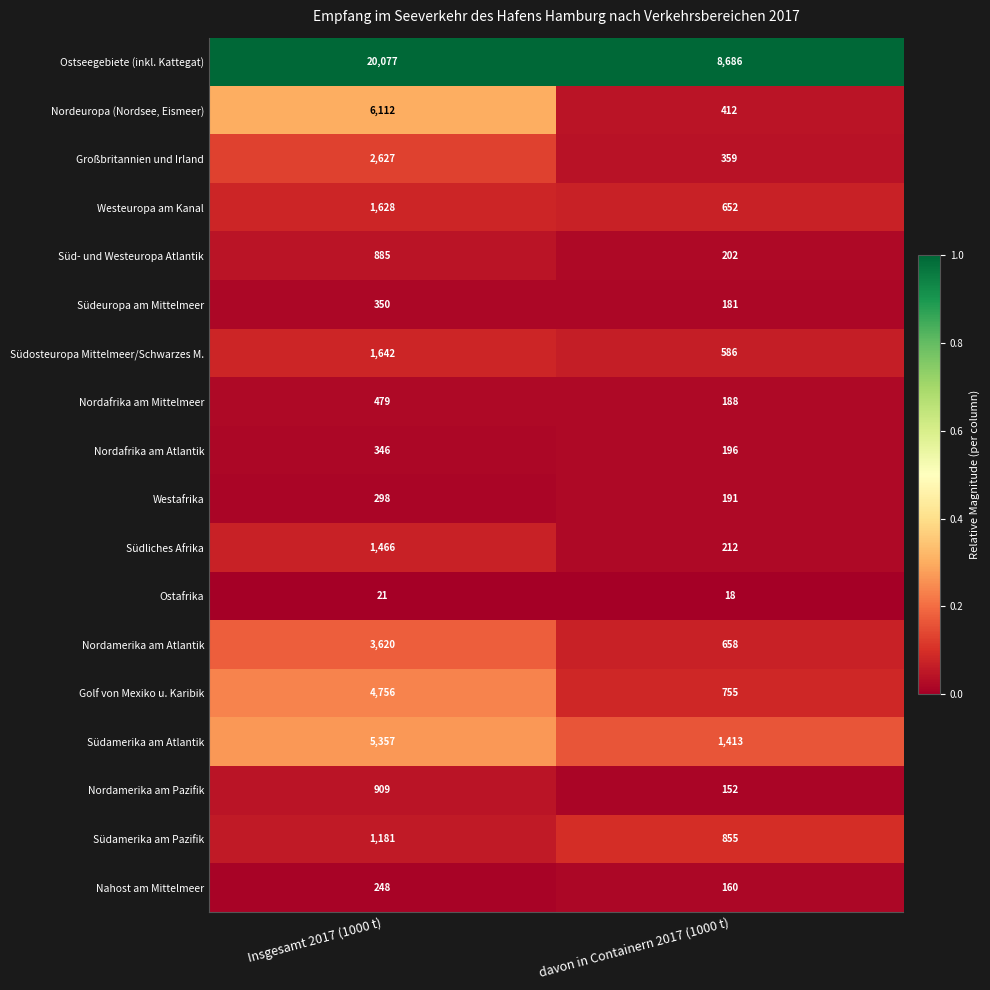

The value of Nordafrika am Atlantik at davon in Containern 2017 (1000 t) is 74. True or false?

False